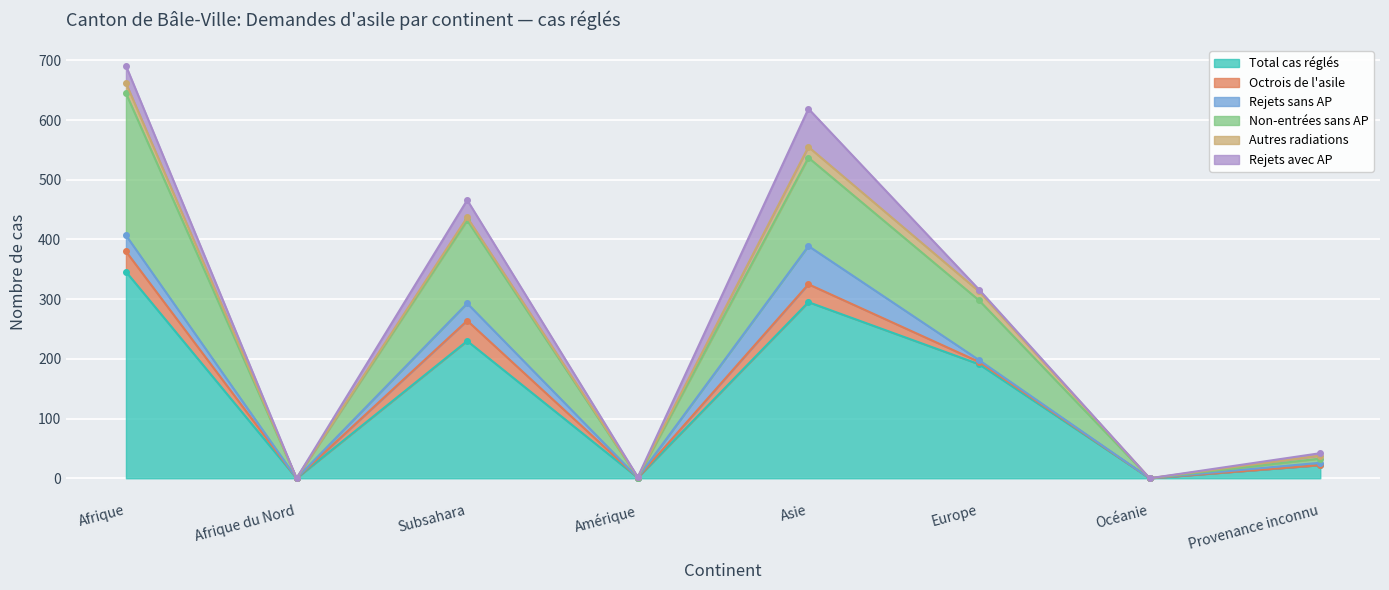

What is the difference between the second highest and second lowest values in the Rejets sans AP series?

29